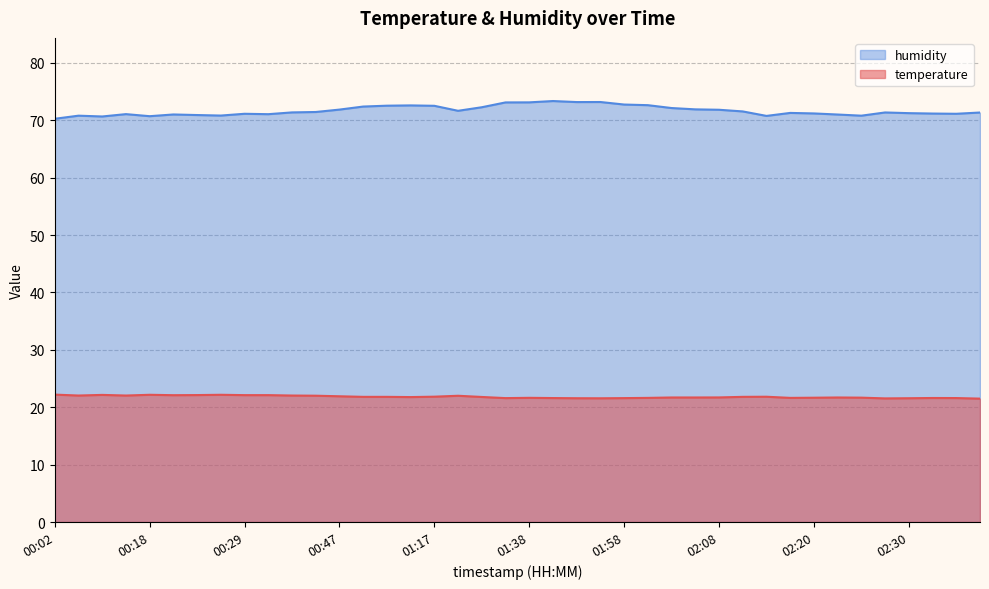

True or false: temperature has a value of 5.1 at 02:25.

False